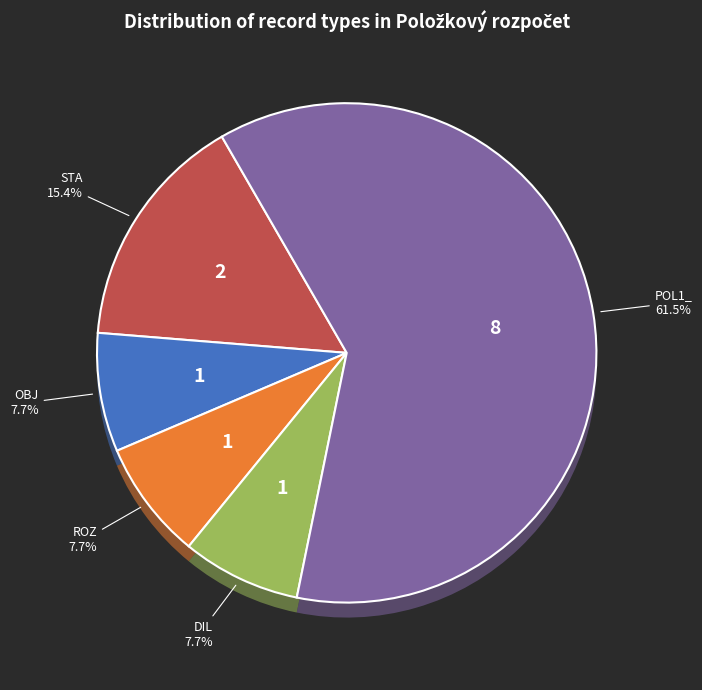

To the nearest percent, what is the difference between the largest and smallest slice percentages?

33%